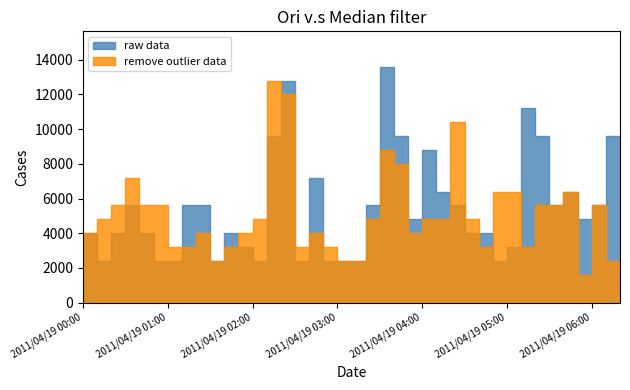

The value of raw data at 2011/04/19 03:40 is 0.2. True or false?

False